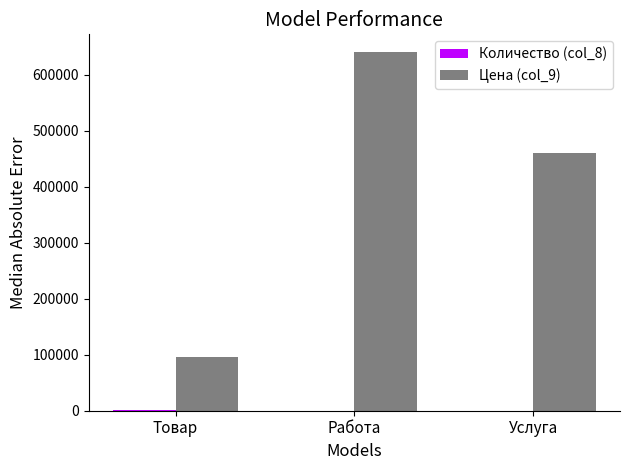

What is the sum of all Цена (col_9) values?

1196585.3